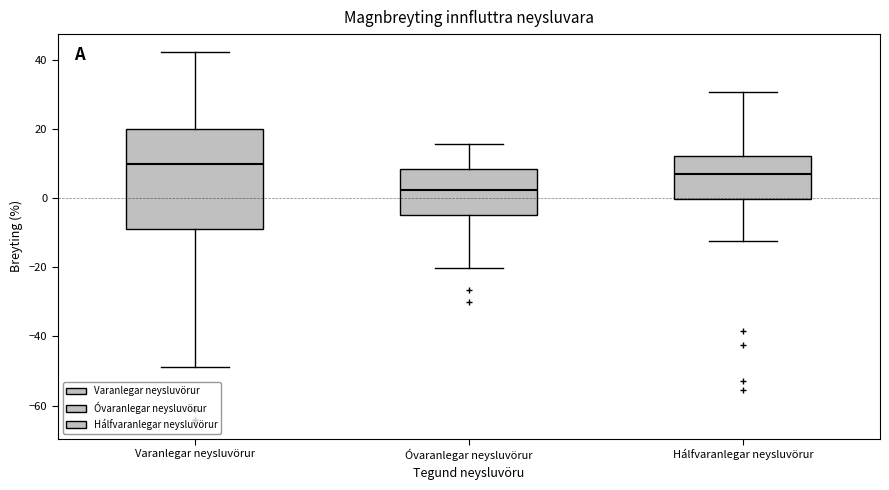

Which box is the tallest, from its lower edge to its upper edge?

Varanlegar neysluvörur